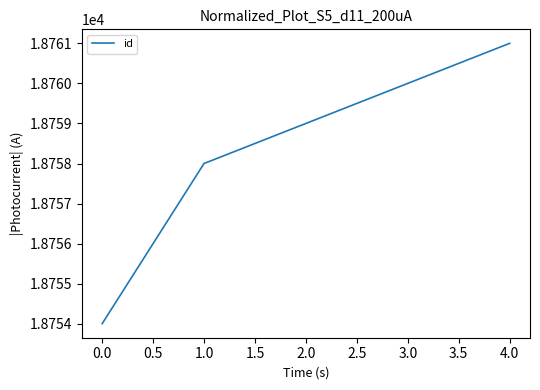

List the labels in order of value, smallest first.

0.0, 1.0, 2.0, 3.0, 4.0